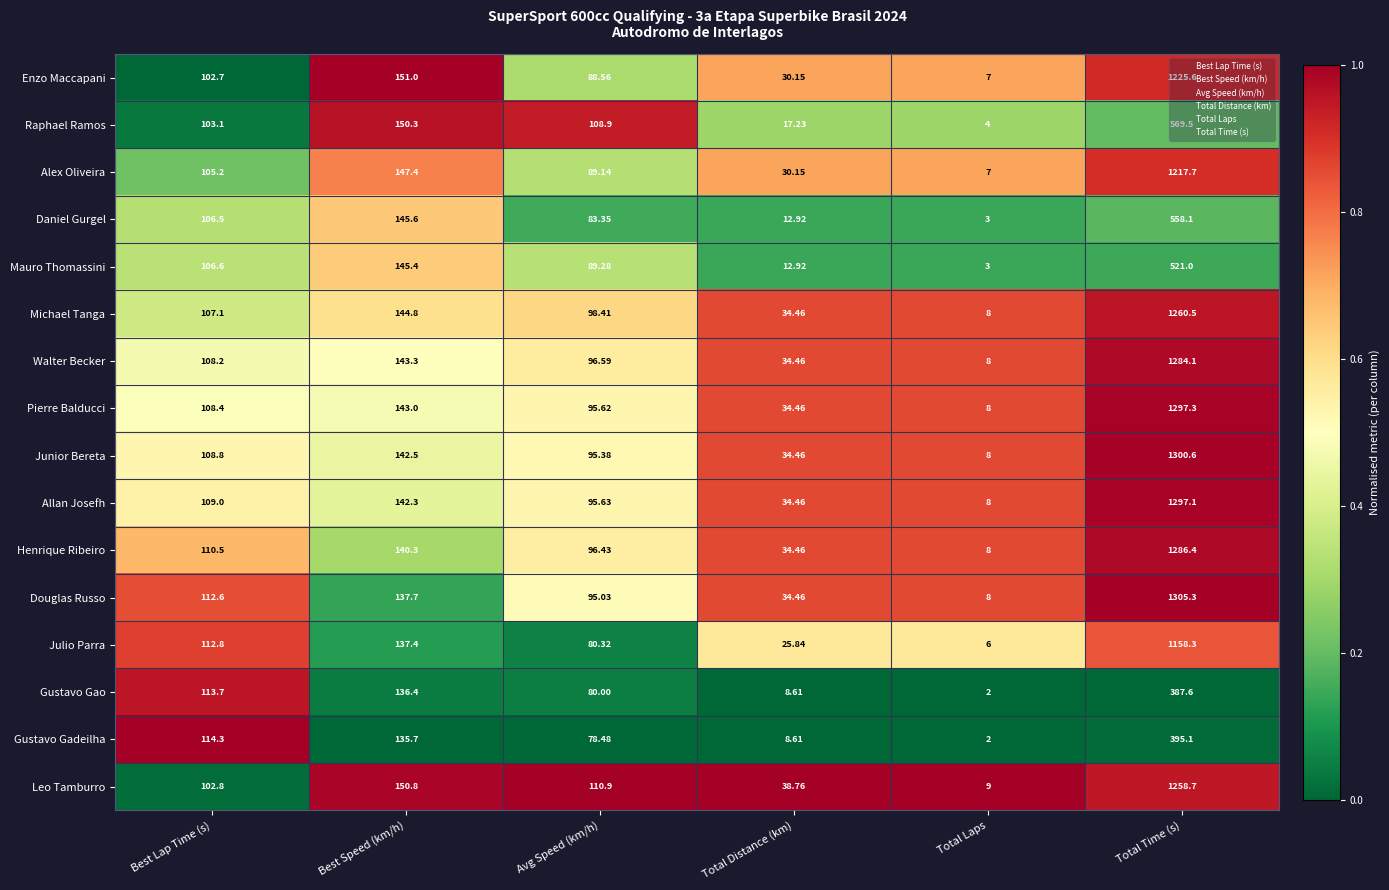

At which category does the chart reach its peak across all series?

Total Time (s)